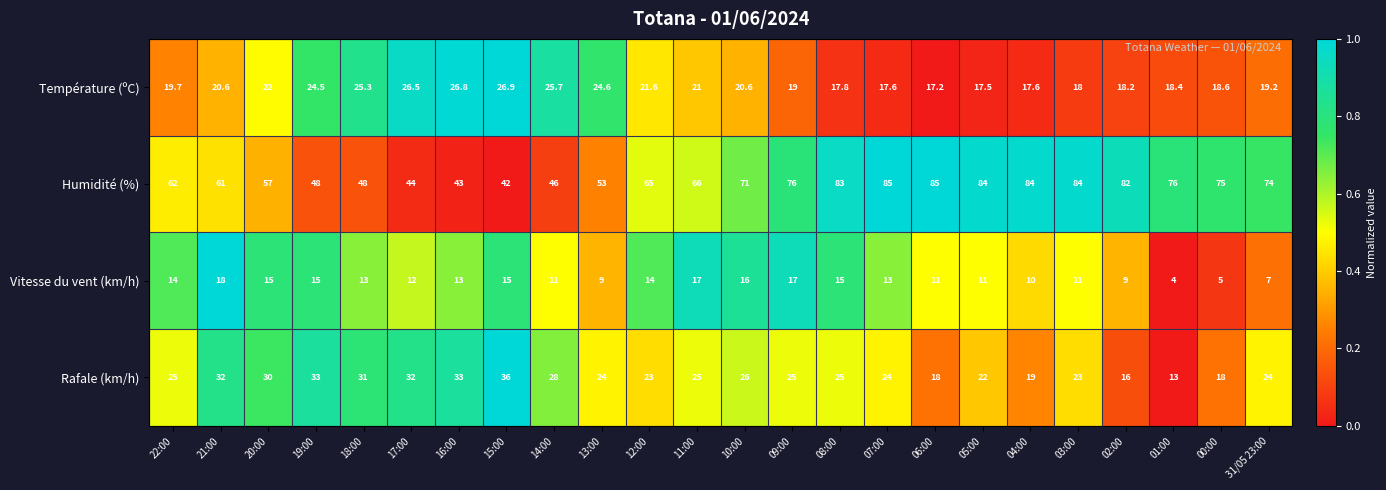

Which series has the widest spread of values?

Humidité (%)